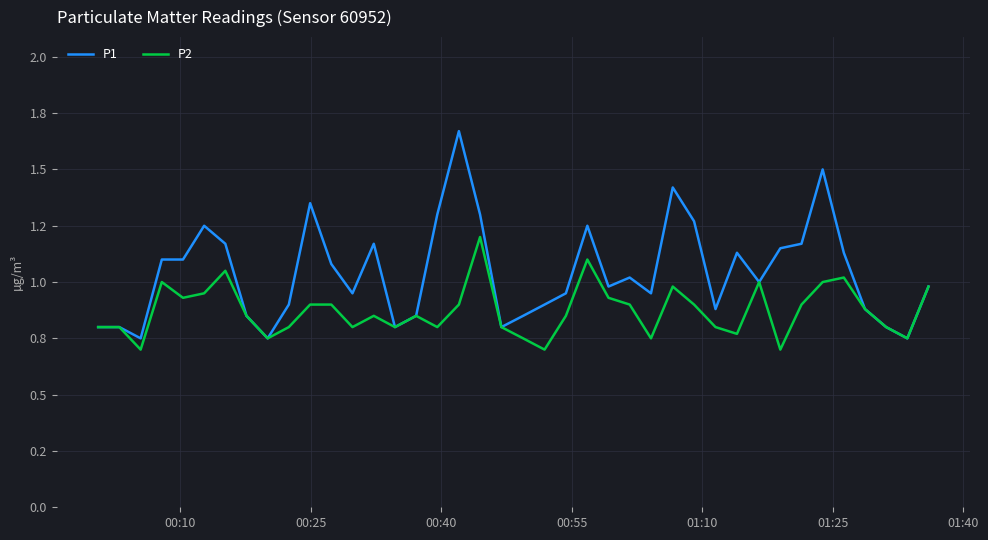

What is the sum of all P2 values?

34.9